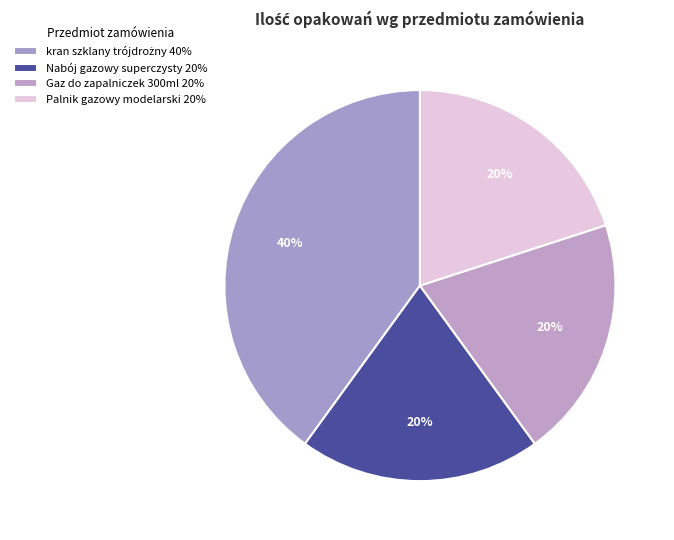

Rank the categories by value from highest to lowest.

kran szklany trójdrożny, Nabój gazowy superczysty, Gaz do zapalniczek 300ml, Palnik gazowy modelarski